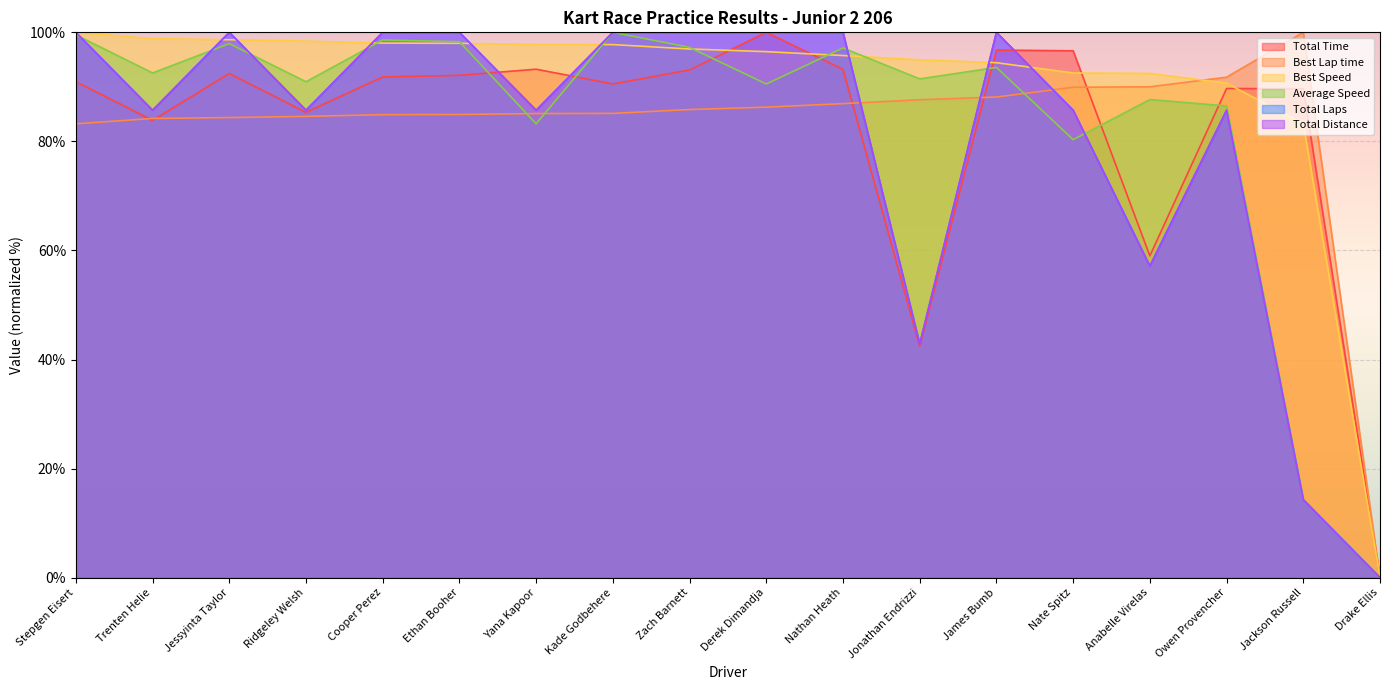

How many values in Total Time are above zero?

17